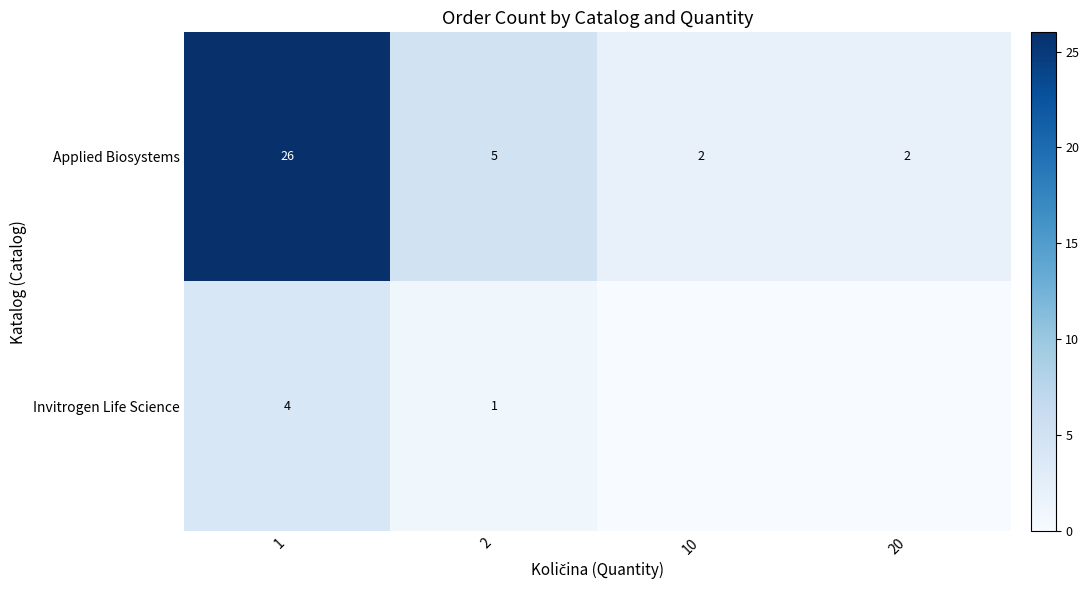

What is the total value across all series at 2?

6